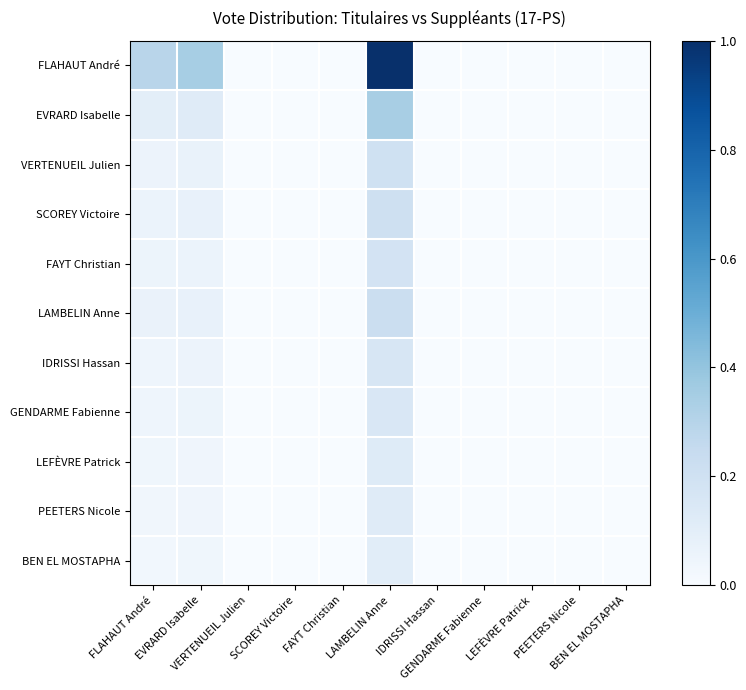

Rank the series by their maximum value, from highest to lowest.

FLAHAUT André, EVRARD Isabelle, LAMBELIN Anne, SCOREY Victoire, VERTENUEIL Julien, FAYT Christian, IDRISSI Hassan, GENDARME Fabienne, LEFÈVRE Patrick, PEETERS Nicole, BEN EL MOSTAPHA